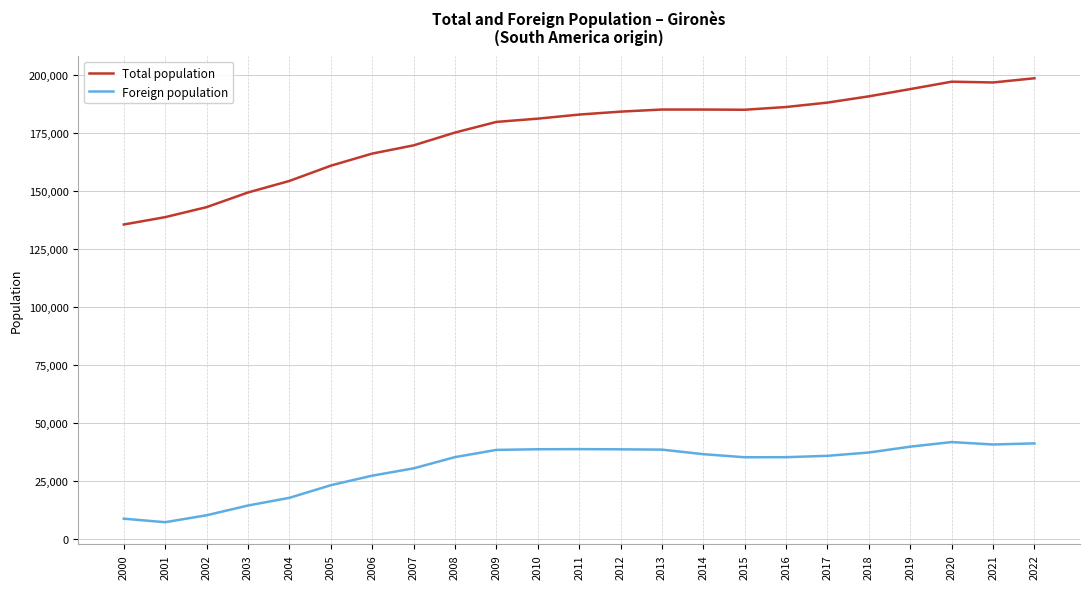

What are all the series names shown in the legend?

Total population, Foreign population